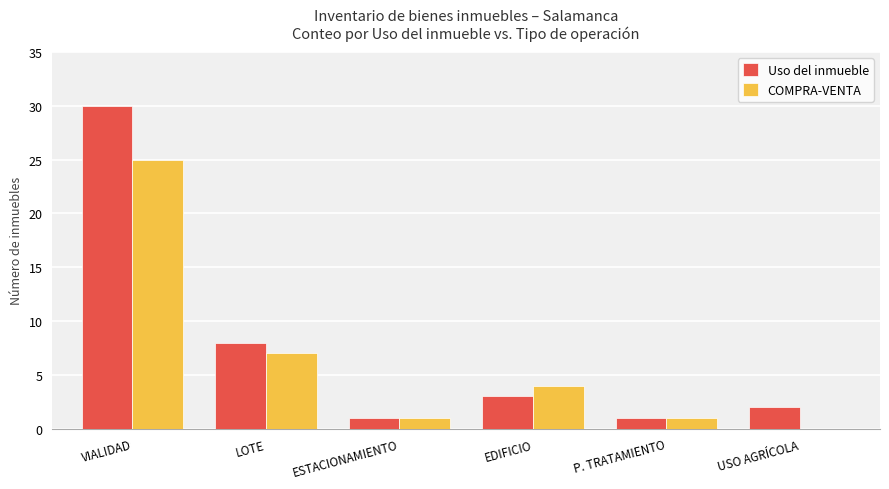

What is the sum of the Uso del inmueble values at USO AGRÍCOLA and LOTE?

10